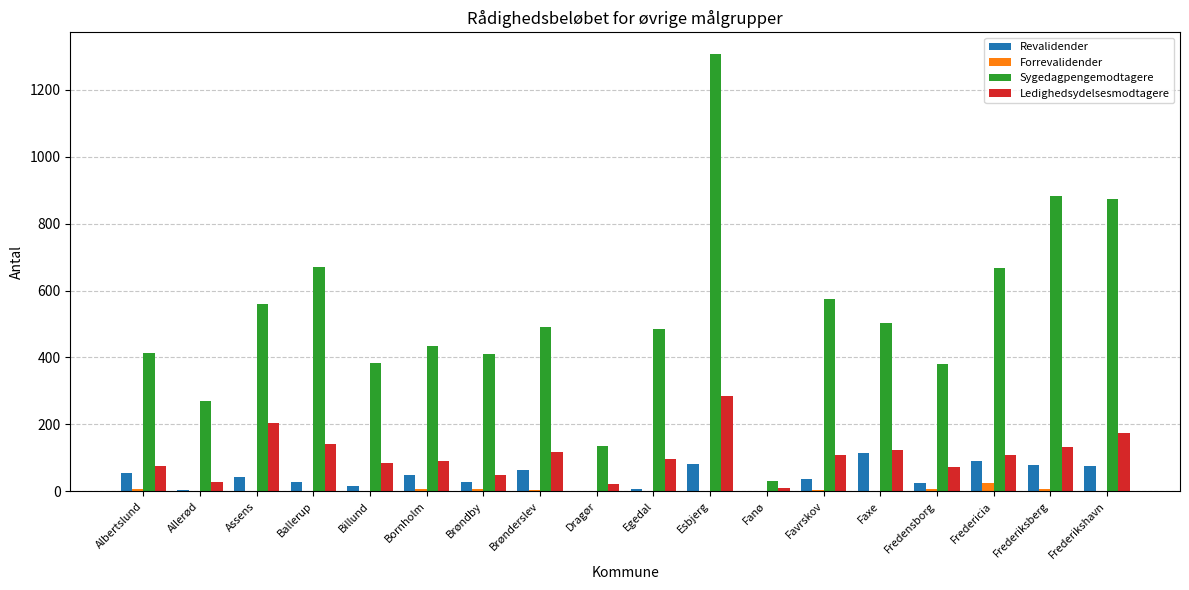

Which series has the largest total across all categories?

Sygedagpengemodtagere